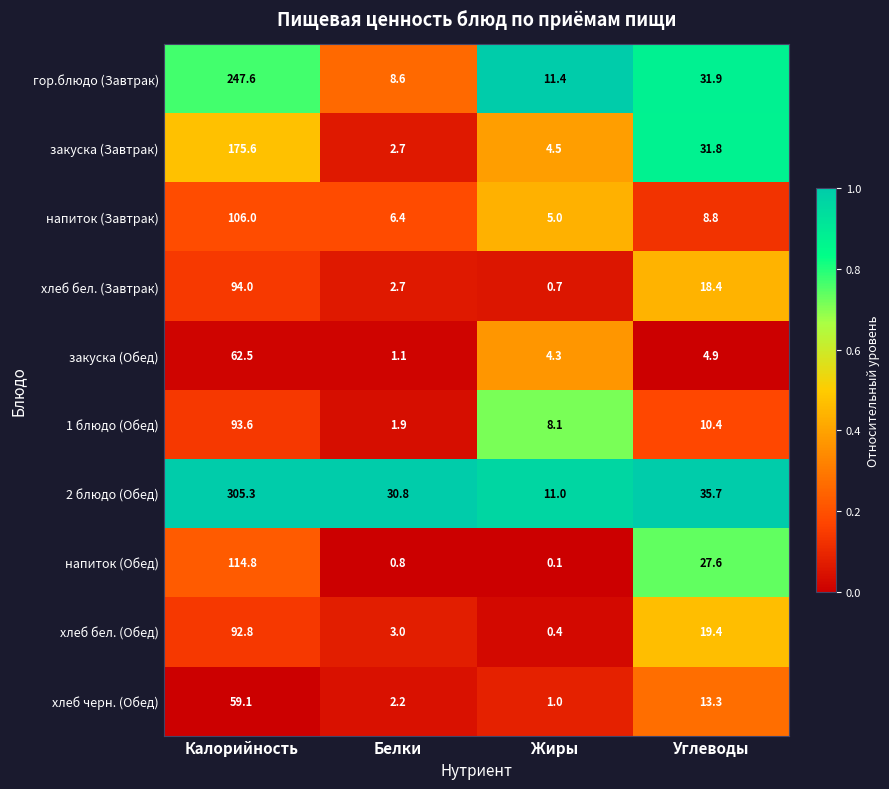

What is the sum of all закуска (Завтрак) values?

214.6